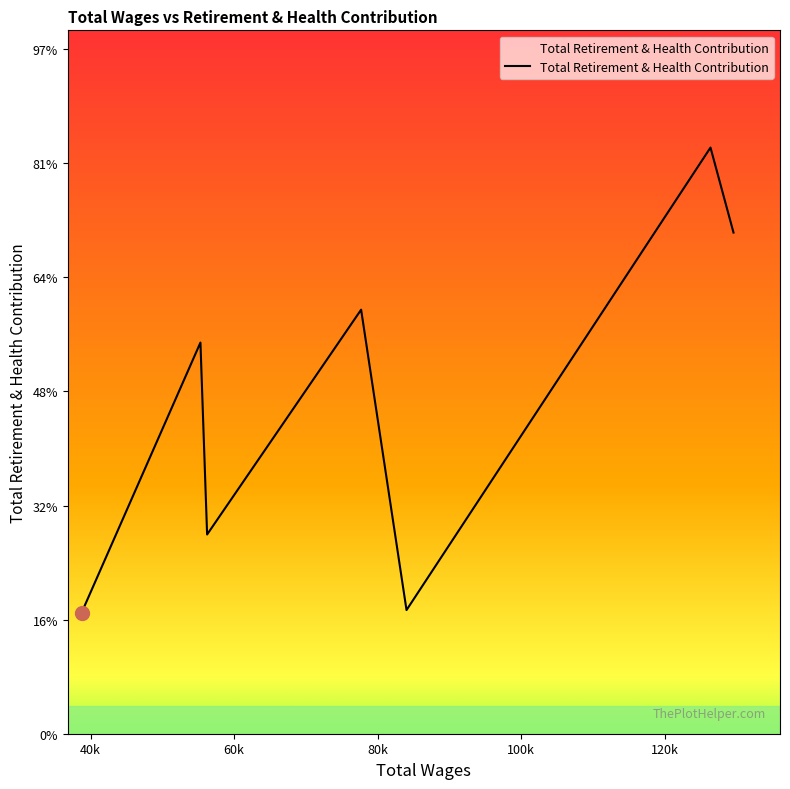

Rank the categories by value from highest to lowest.

126405.0, 129612.0, 77710.0, 55314.0, 56244.0, 84038.0, 38762.0